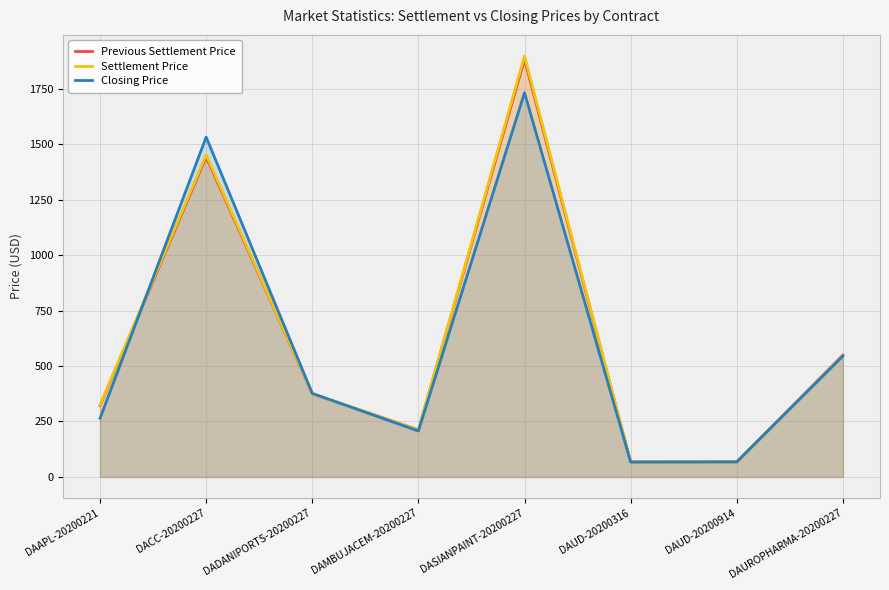

Read the Settlement Price value at DADANIPORTS-20200227.

374.9